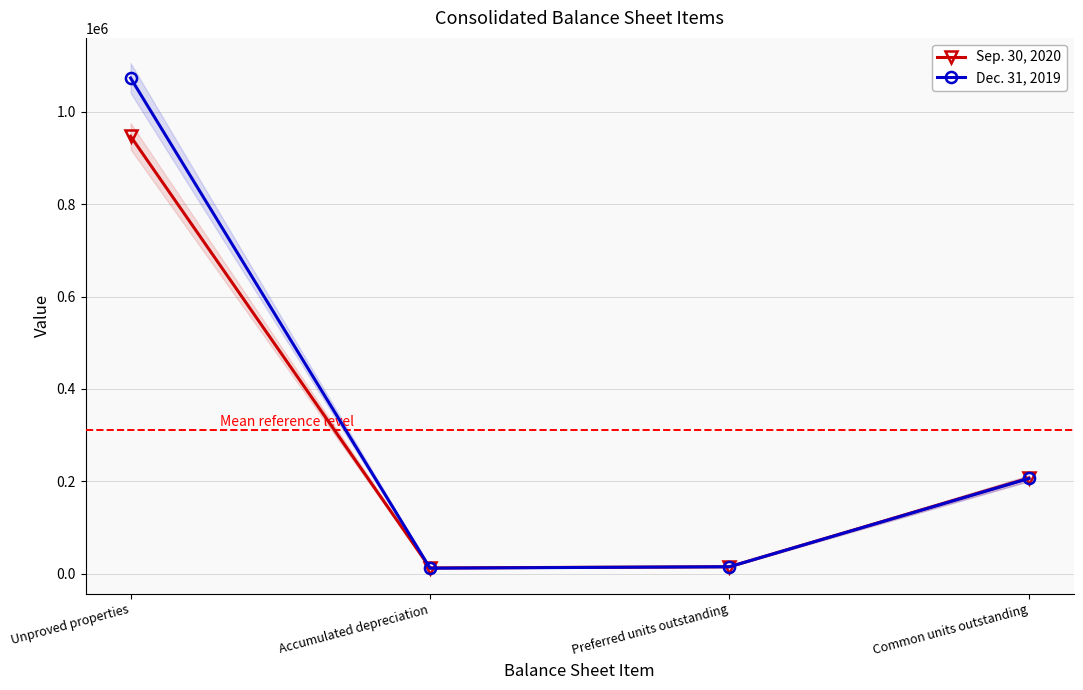

Reading right to left, what are all the values shown in this chart?

Sep. 30, 2020: Common units outstanding=206738	Preferred units outstanding=14711	Accumulated depreciation=12132	Unproved properties=947229
Dec. 31, 2019: Common units outstanding=205960	Preferred units outstanding=14711	Accumulated depreciation=11622	Unproved properties=1073447